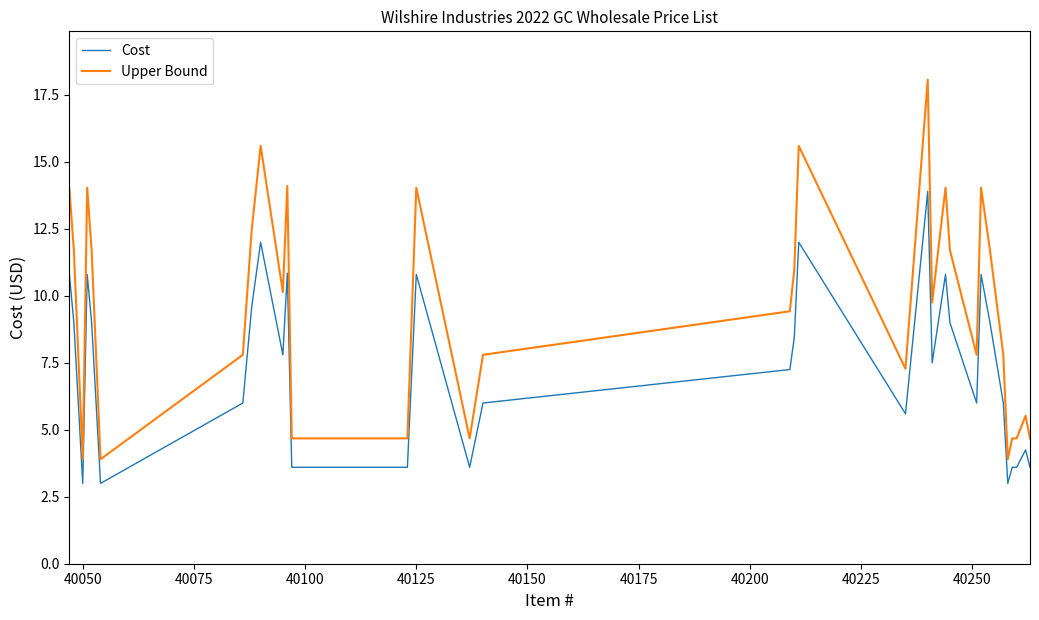

Which series has the largest range (max minus min)?

Upper Bound